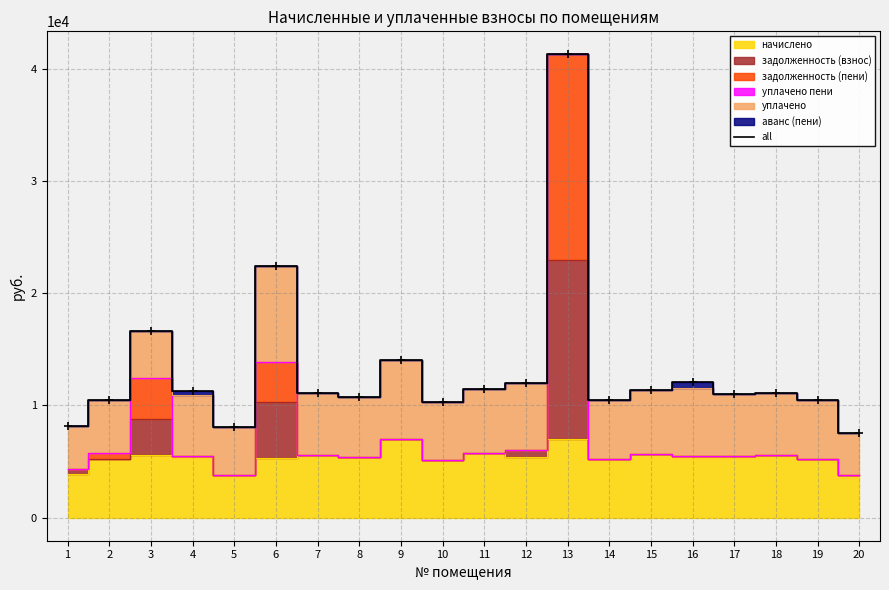

What is the change in value from 7 to 8?

-422.3